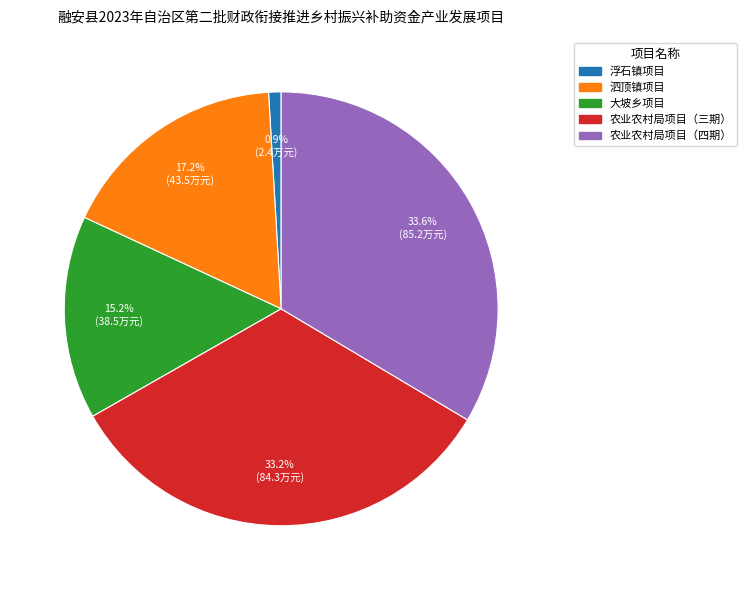

Is there a majority slice in this chart?

No